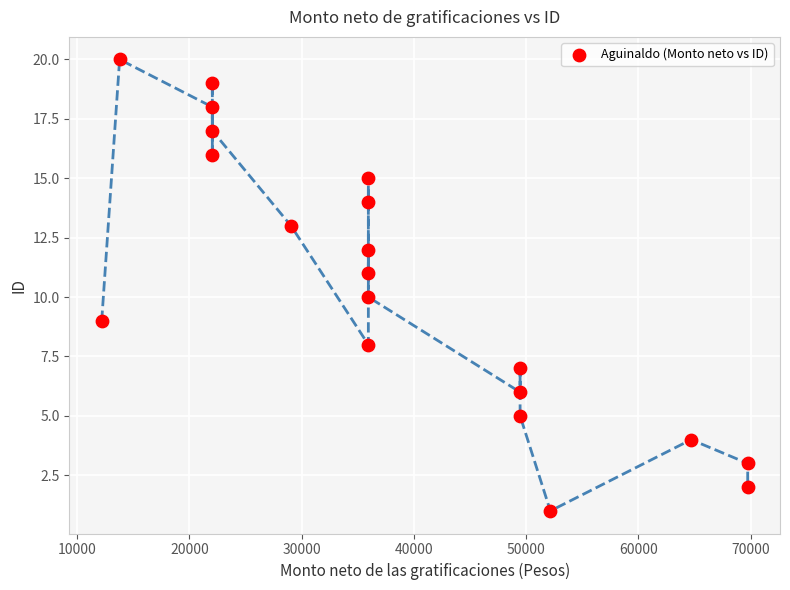

What is the range of Y values (max minus min)?

19